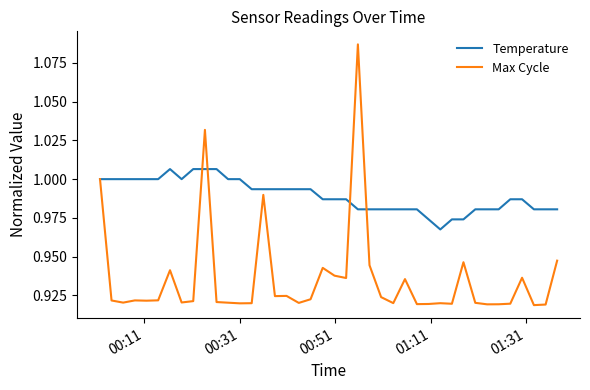

Which series has the largest total across all categories?

Temperature